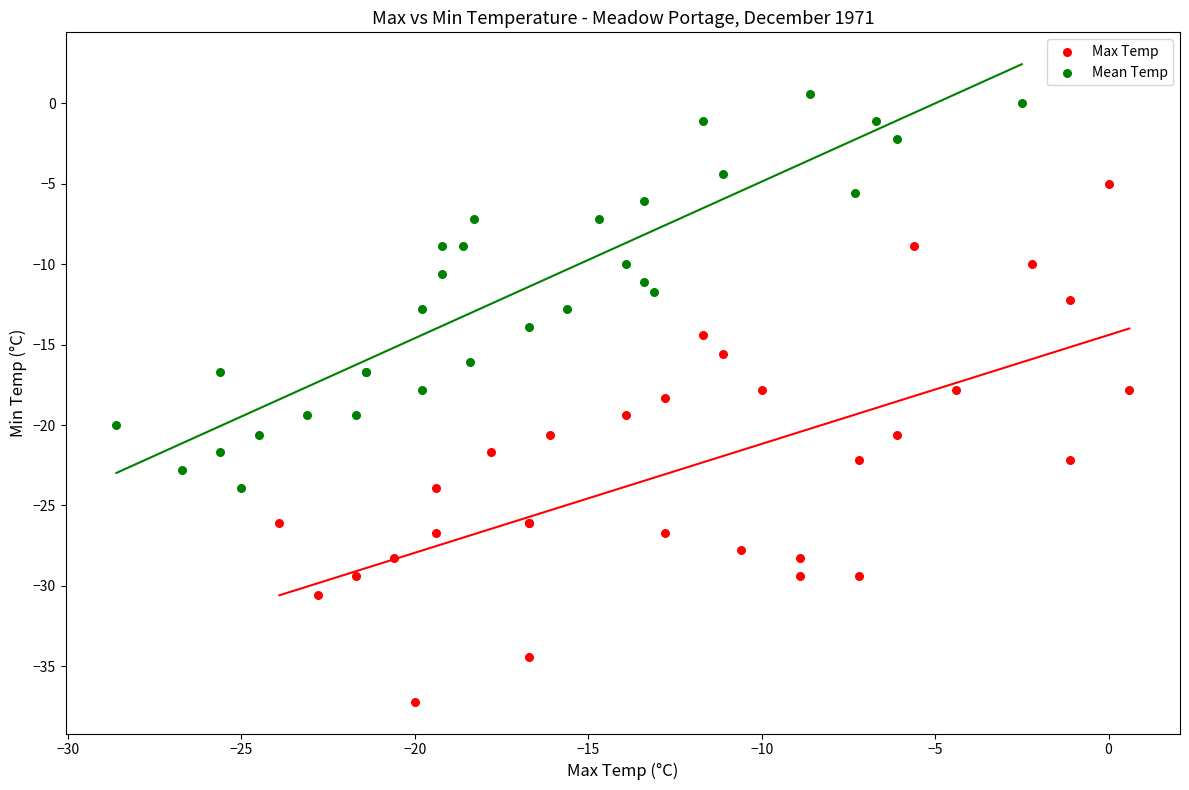

Which series has the widest spread of Y values?

Max Temp